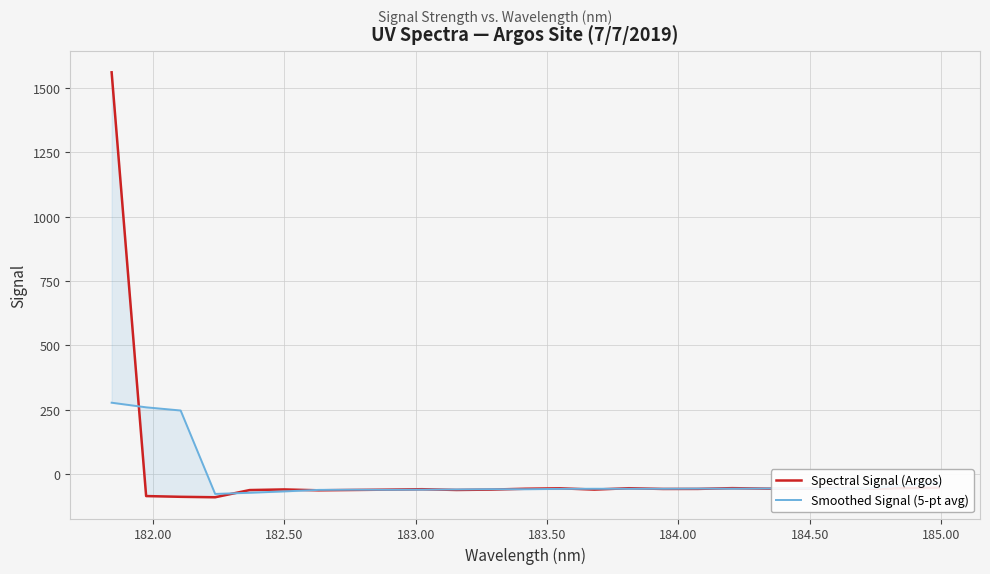

True or false: Smoothed Signal (5-pt avg) has a value of 259.7 at 182.00.

True